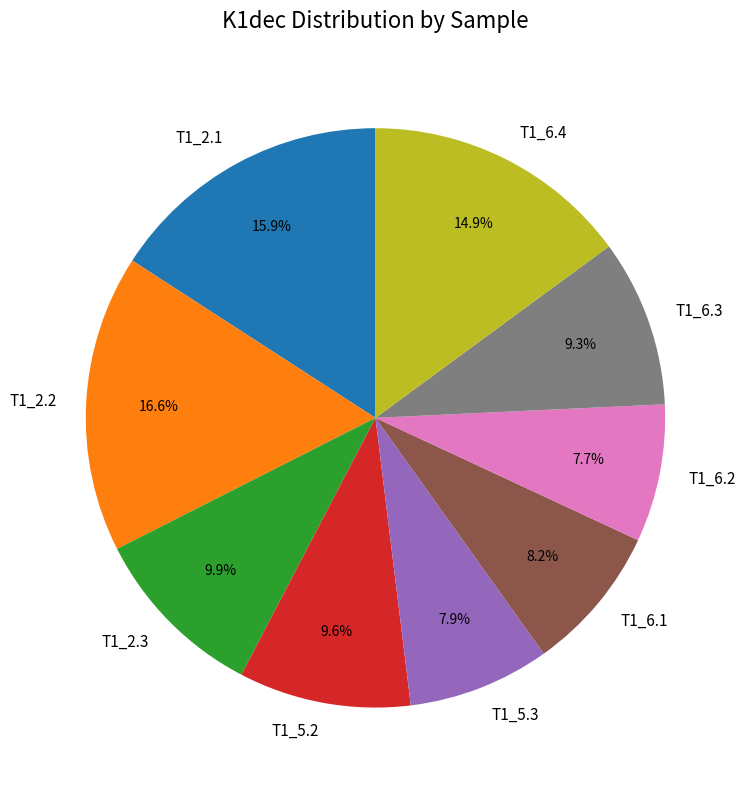

Count the number of slices in the pie.

9